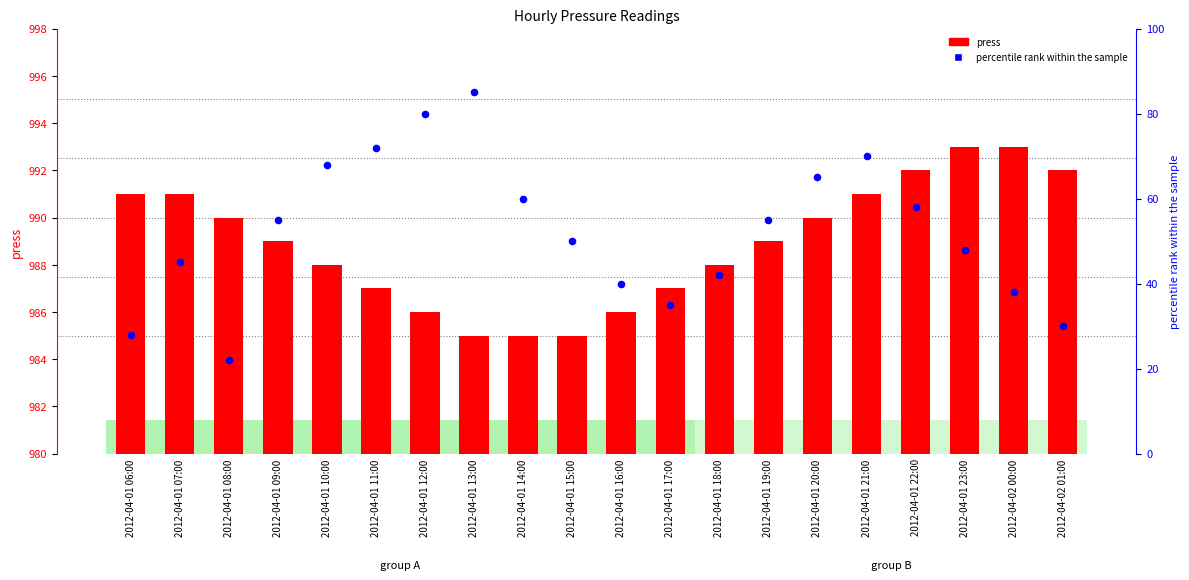

Is the value of percentile rank within the sample at 2012-04-01 11:00 greater than the value of press at 2012-04-01 08:00?

No